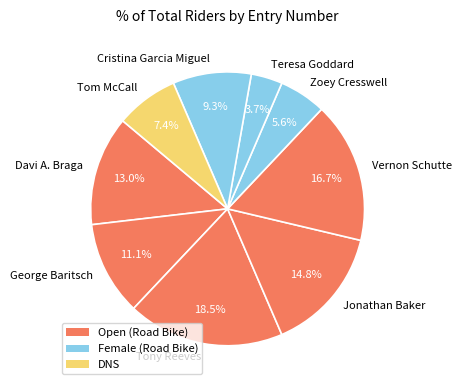

What percentage is NOT represented by Tom McCall?

92.6%